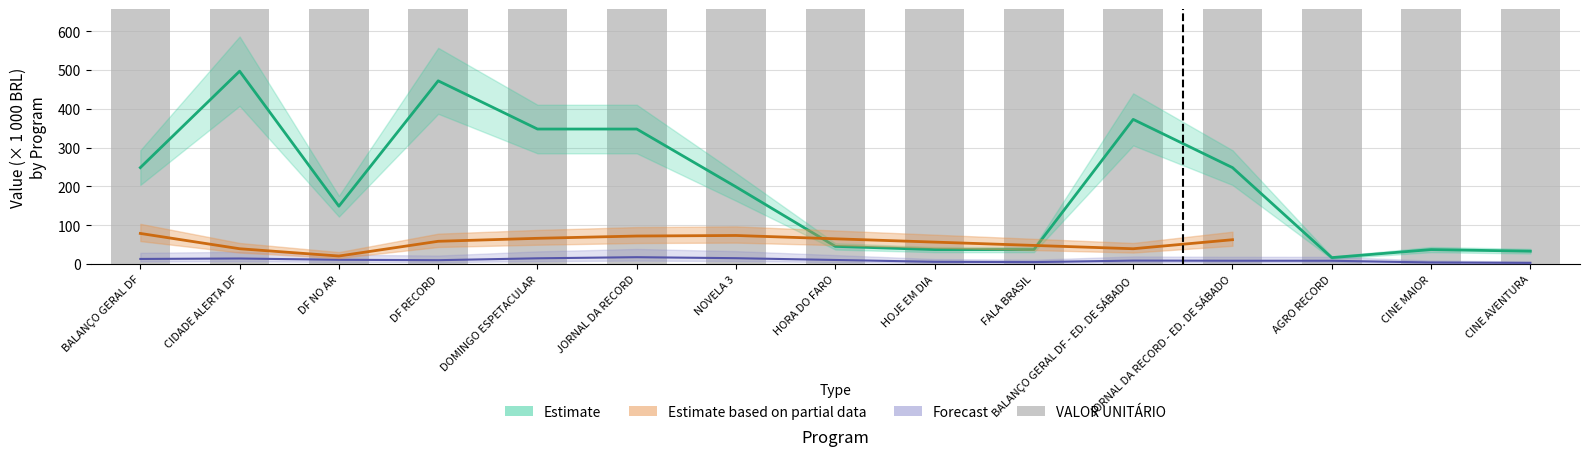

Which label corresponds to the largest value in the chart?

BALANÇO GERAL DF